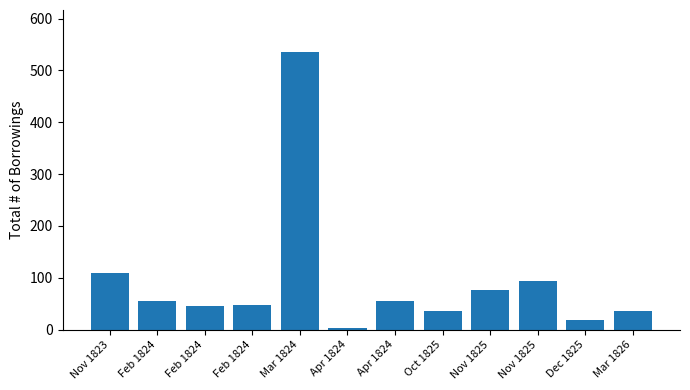

List the labels in order of value, smallest first.

Apr 1824, Dec 1825, Oct 1825, Mar 1826, Feb 1824, Feb 1824, Feb 1824, Apr 1824, Nov 1825, Nov 1825, Nov 1823, Mar 1824